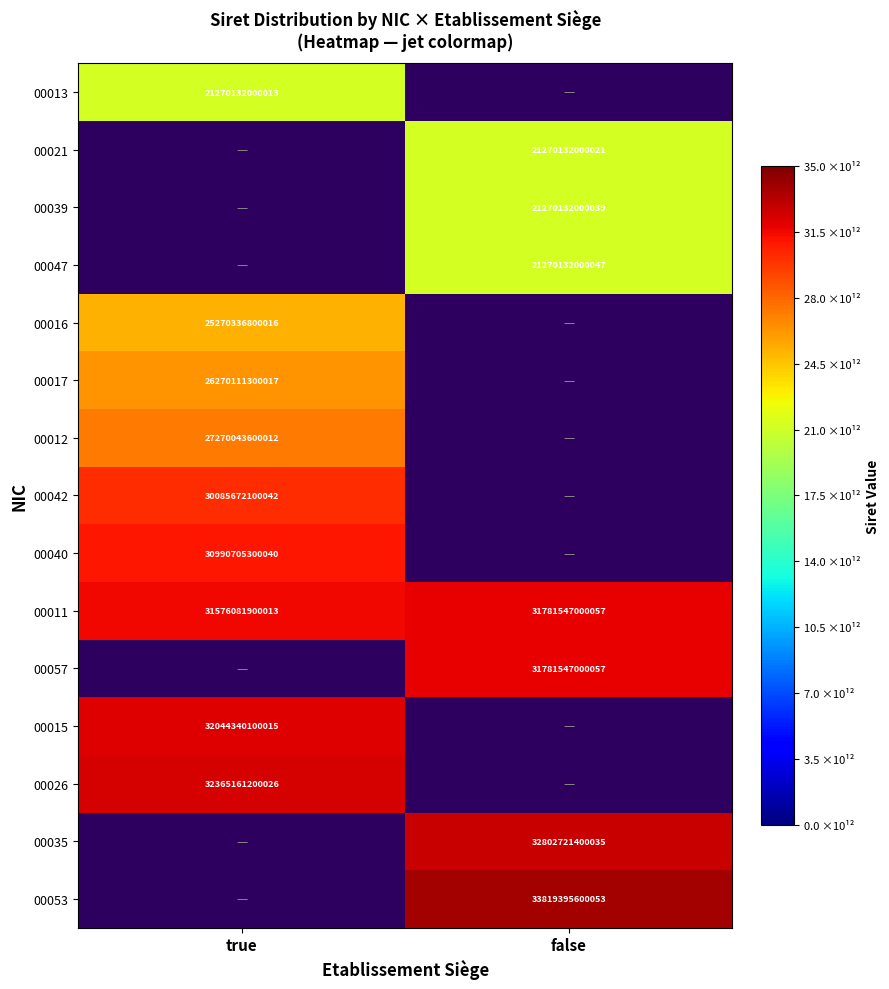

Is the value of 00053 at false greater than the value of 00035 at false?

Yes